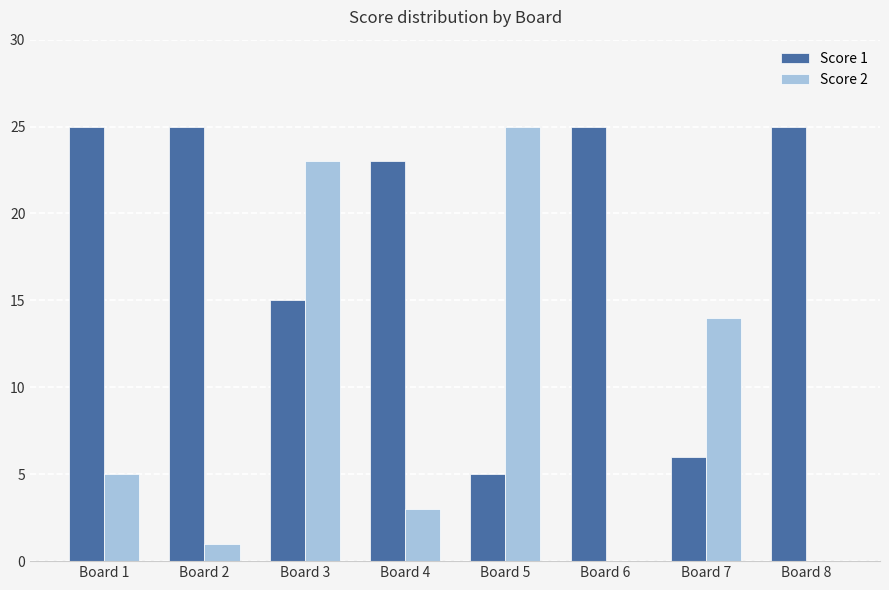

Between Board 1 and Board 7, which series saw the biggest shift?

Score 1